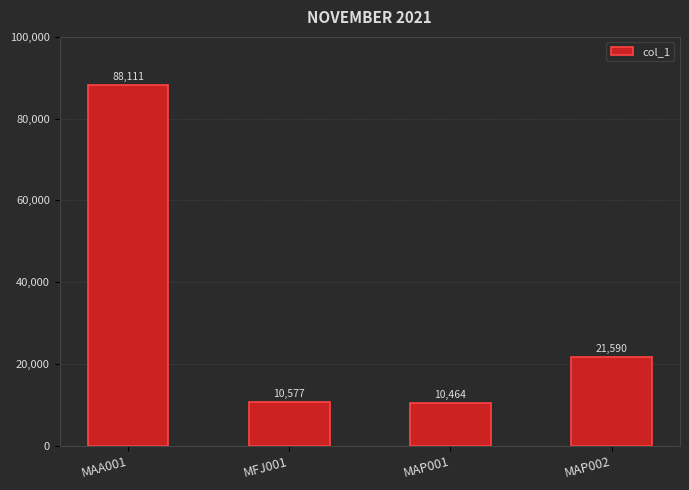

List the labels in order of value, smallest first.

MAP001, MFJ001, MAP002, MAA001